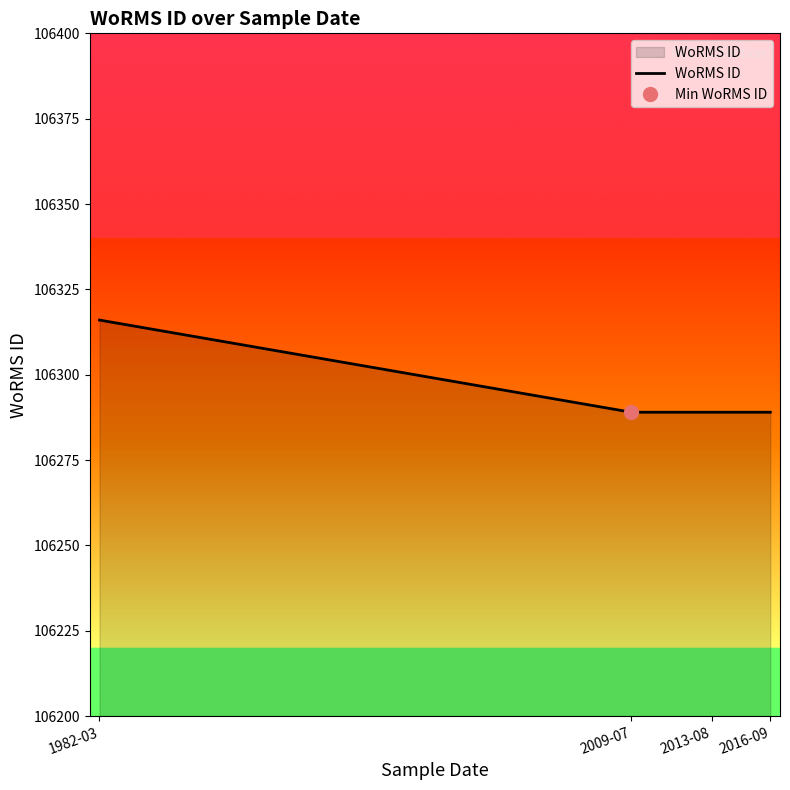

Which label corresponds to the largest value in the chart?

1982-03